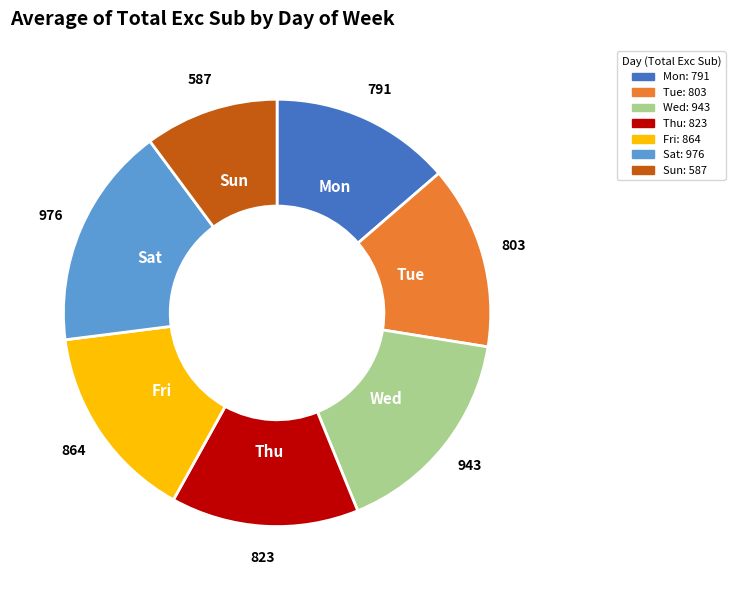

Approximately how many times larger is the value at Tue compared to Fri?

0.9